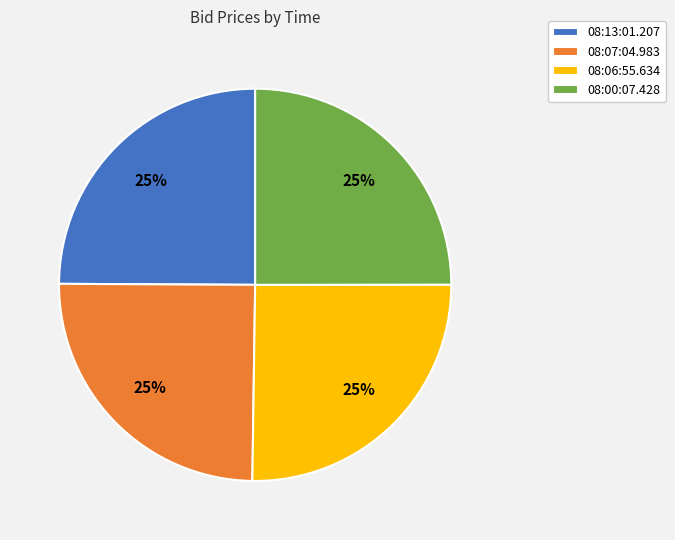

How many slices are in this pie chart?

4